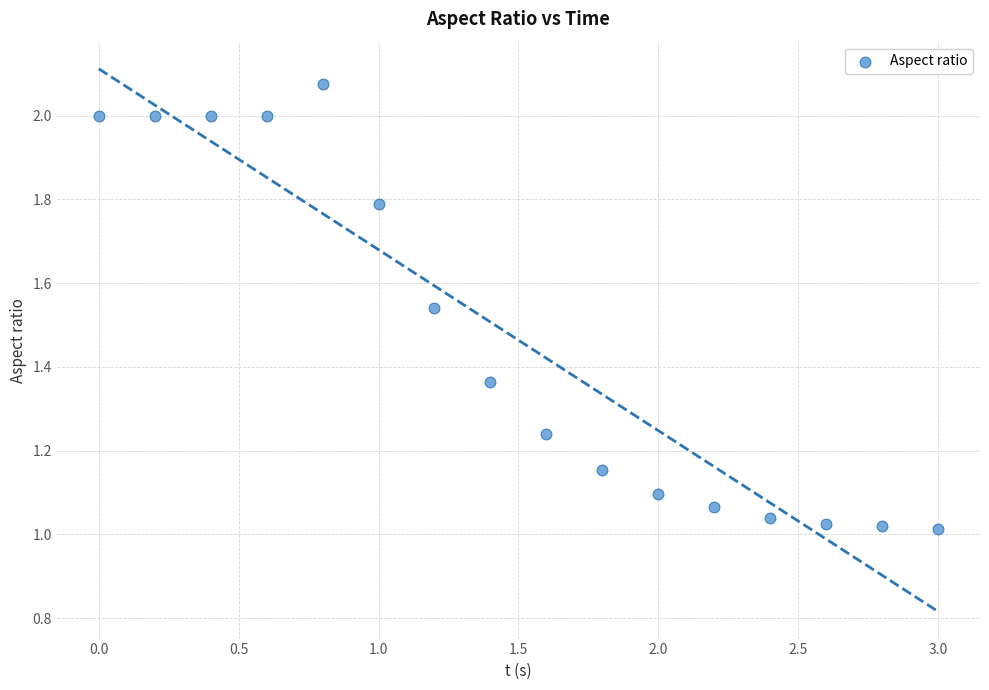

What is the range of X values (max minus min)?

3.0